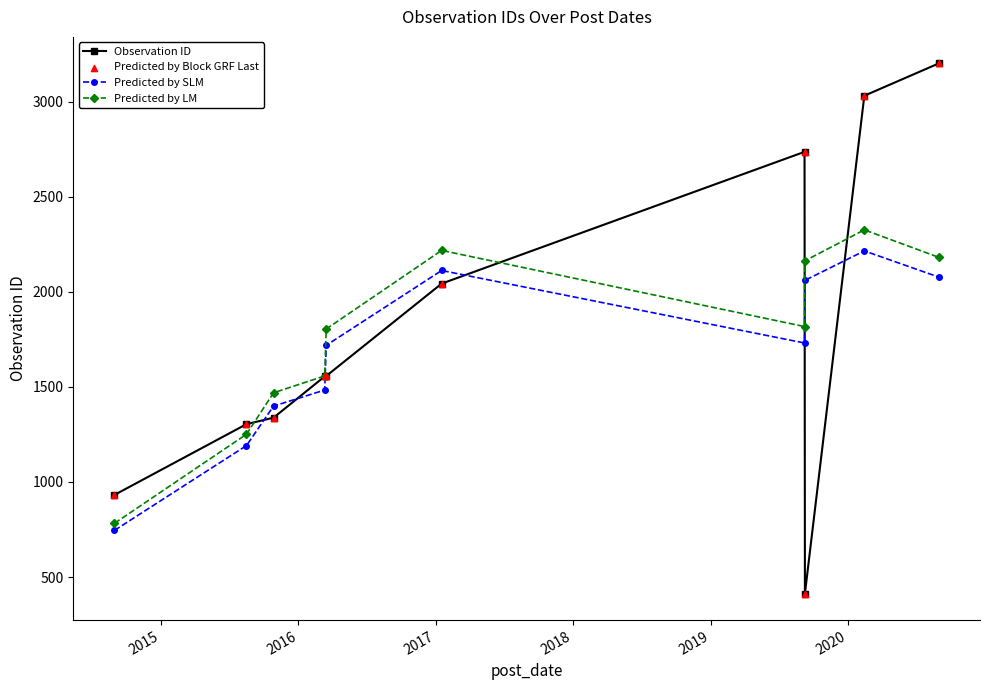

At how many categories does at least one series exceed 1050?

9